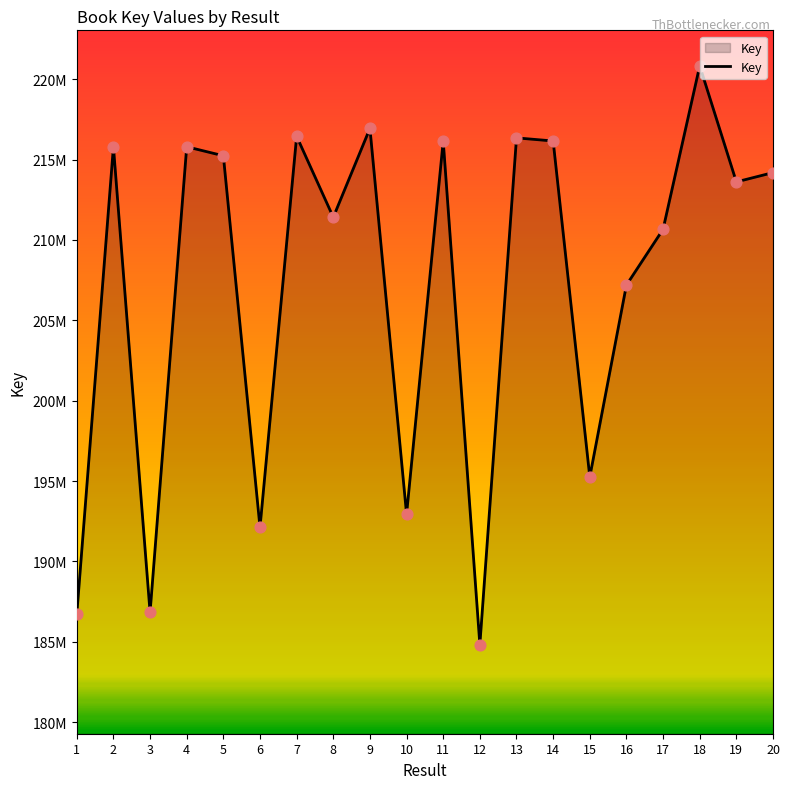

Between 19 and 18, which is larger?

18